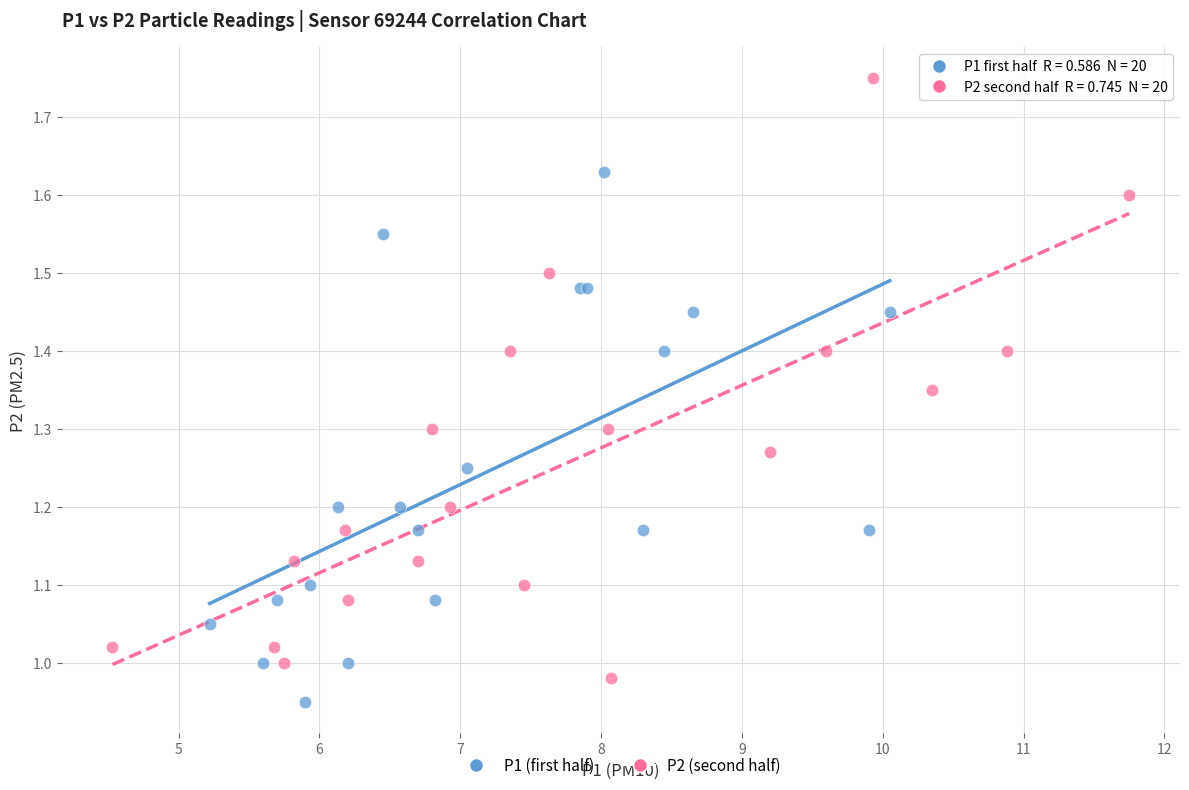

Which series reaches the maximum Y coordinate?

P2 (second half)